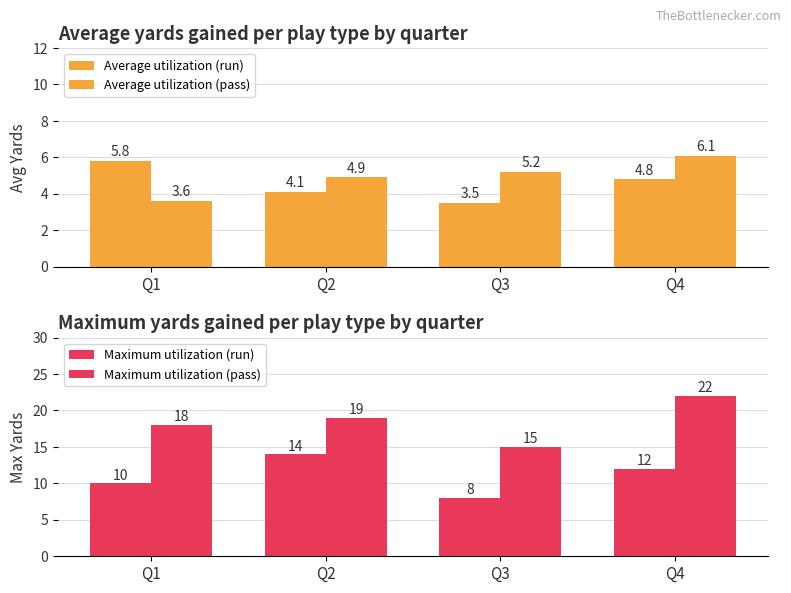

The Maximum utilization (pass) series shows 19.0 at Q2. True or false?

True